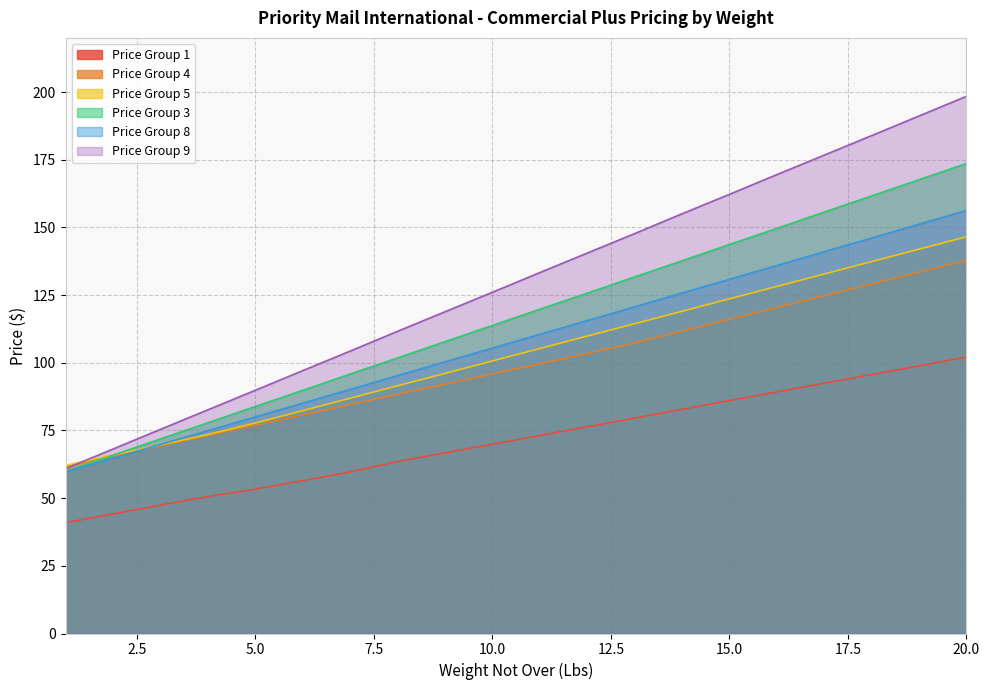

What is the total value across all series at 3?

403.5